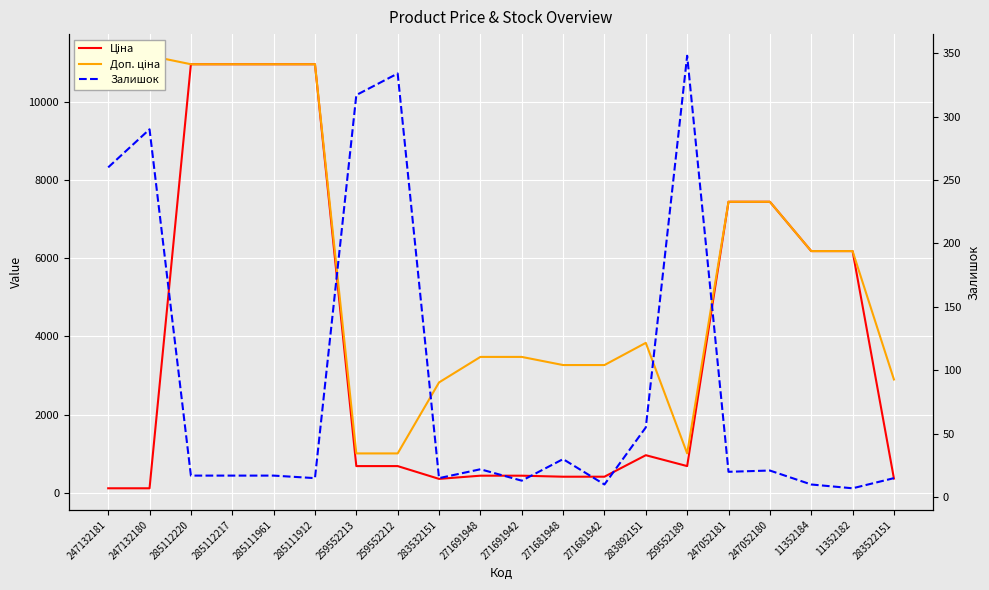

Is it true that Ціна equals 408.2 at 271681942?

True